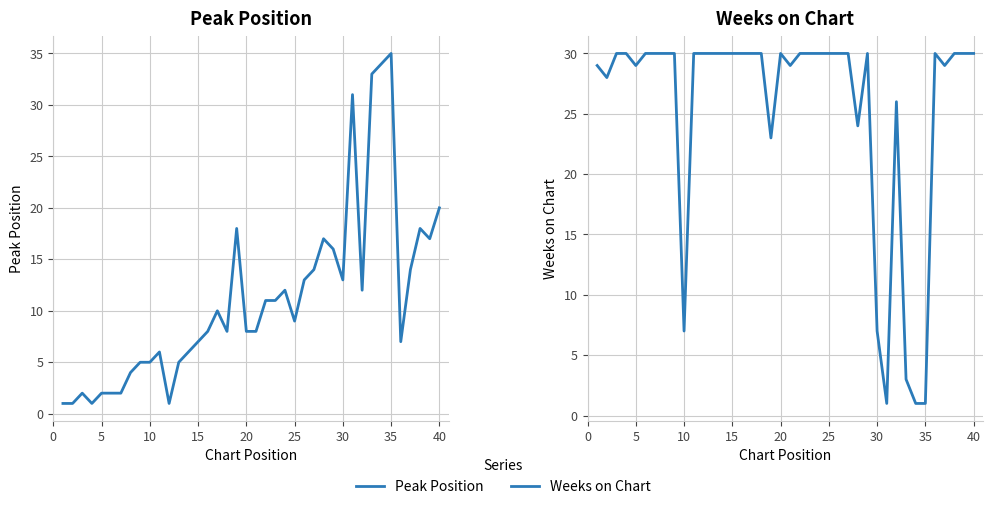

What is the minimum value shown in the chart?

1